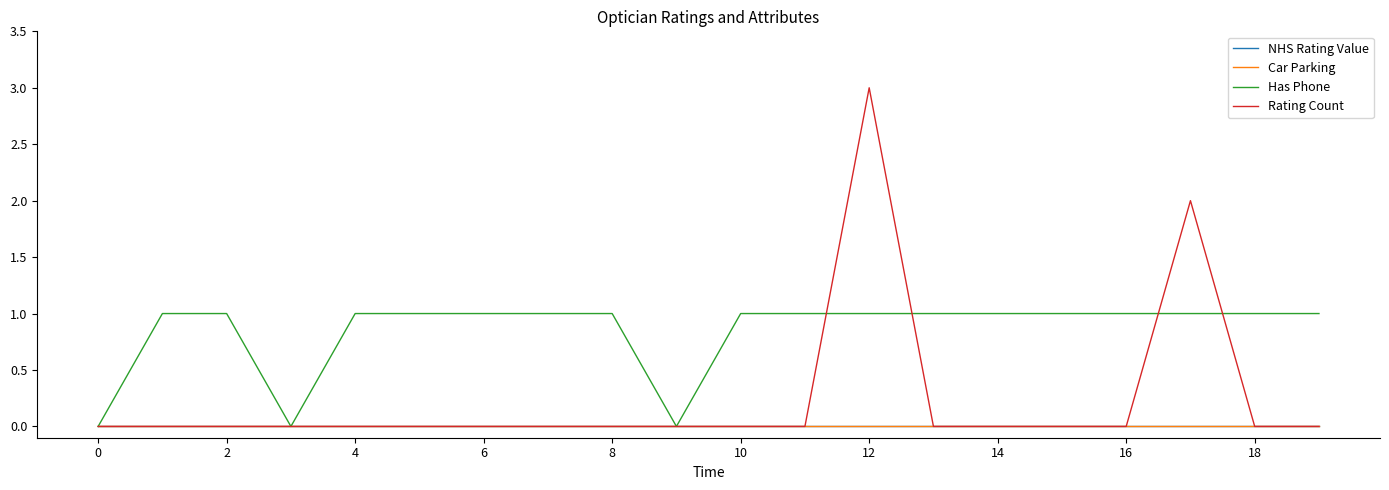

Does the chart display data point markers on the line(s)?

No